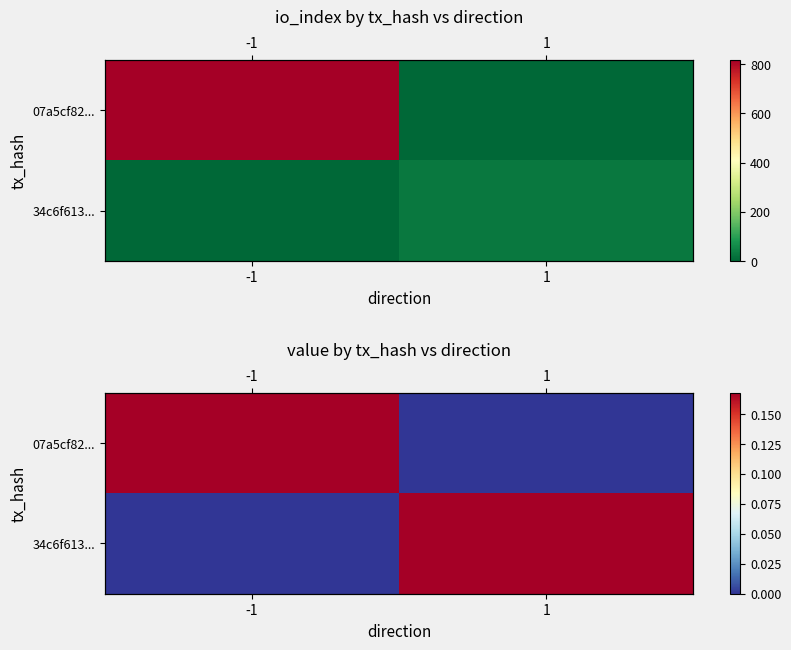

Which series has the widest spread of values?

07a5cf82...